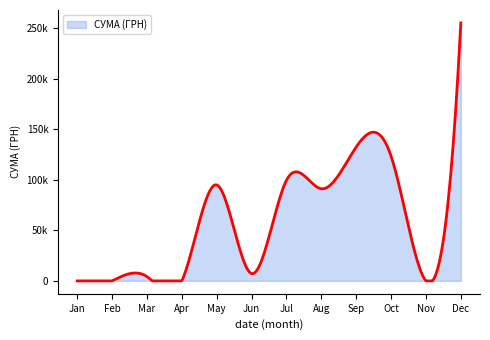

What is the value of the 32nd point from the left?

335.0